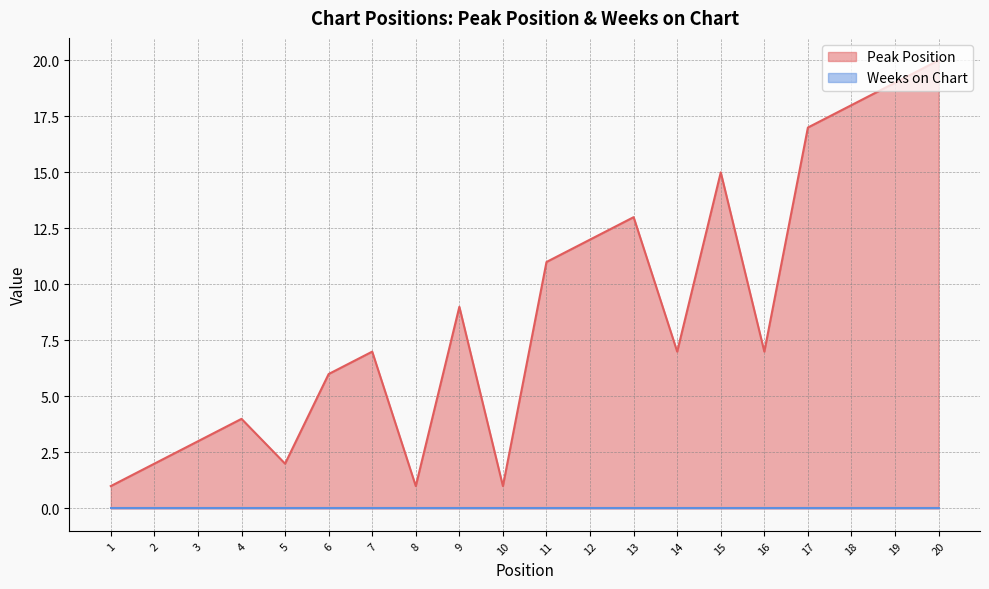

How many categories are shown in the chart?

20